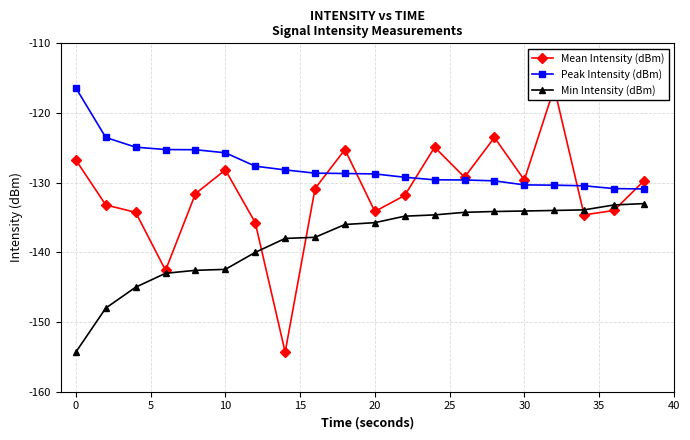

True or false: Mean Intensity (dBm) has more than 0 interior local peaks.

True